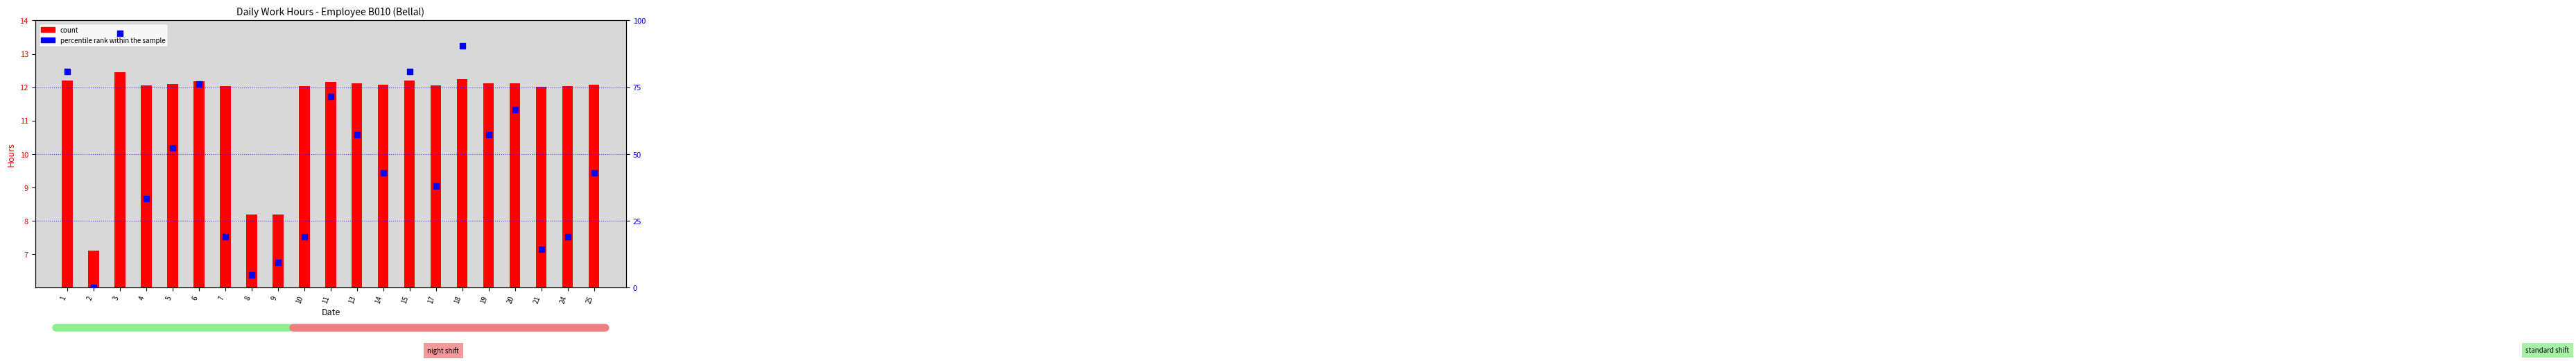

Which series contains the lowest Y value?

percentile rank within the sample